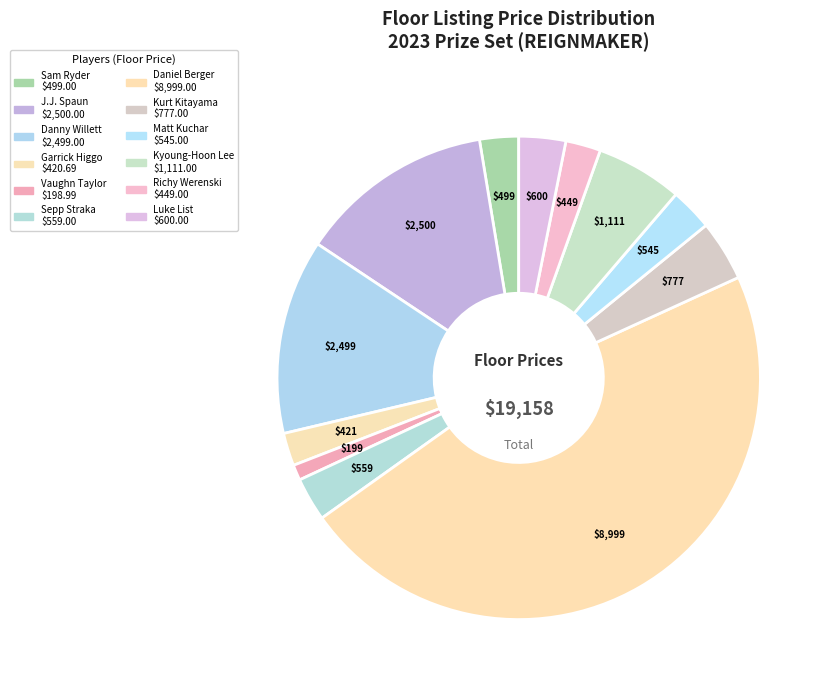

The Garrick Higgo slice represents 1% of the pie. True or false?

False